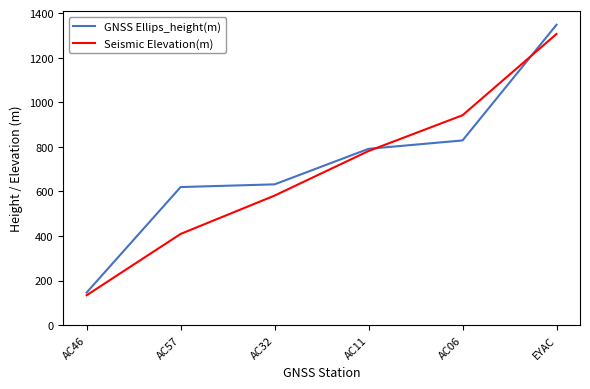

At which label is GNSS Ellips_height(m) closest to 746?

AC11